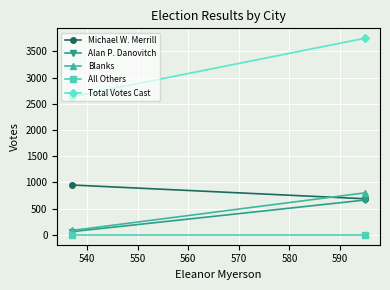

How many lines are shown in the chart?

5